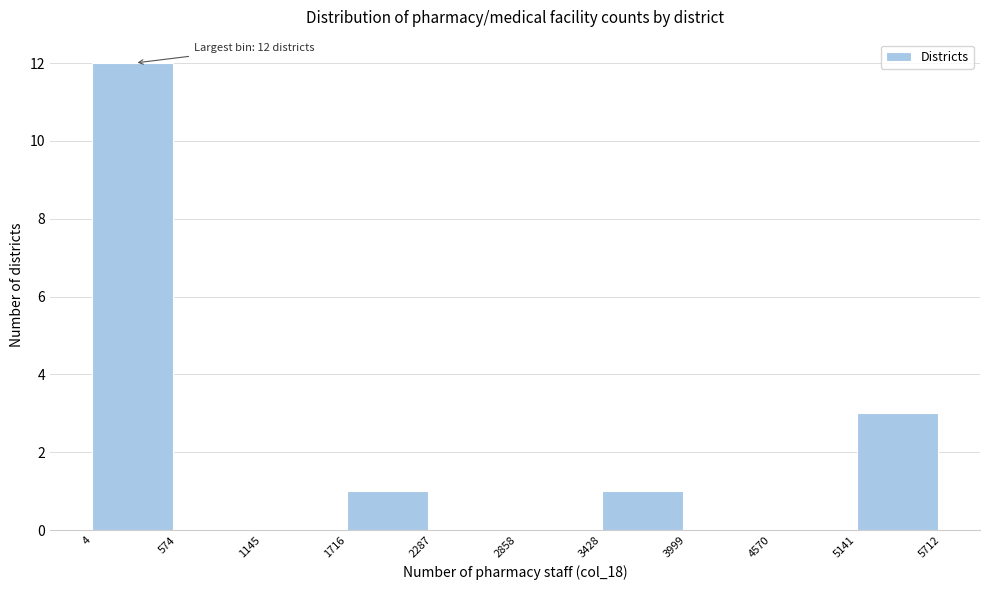

Over which range of the x-axis is the bar tallest?

4 to 574